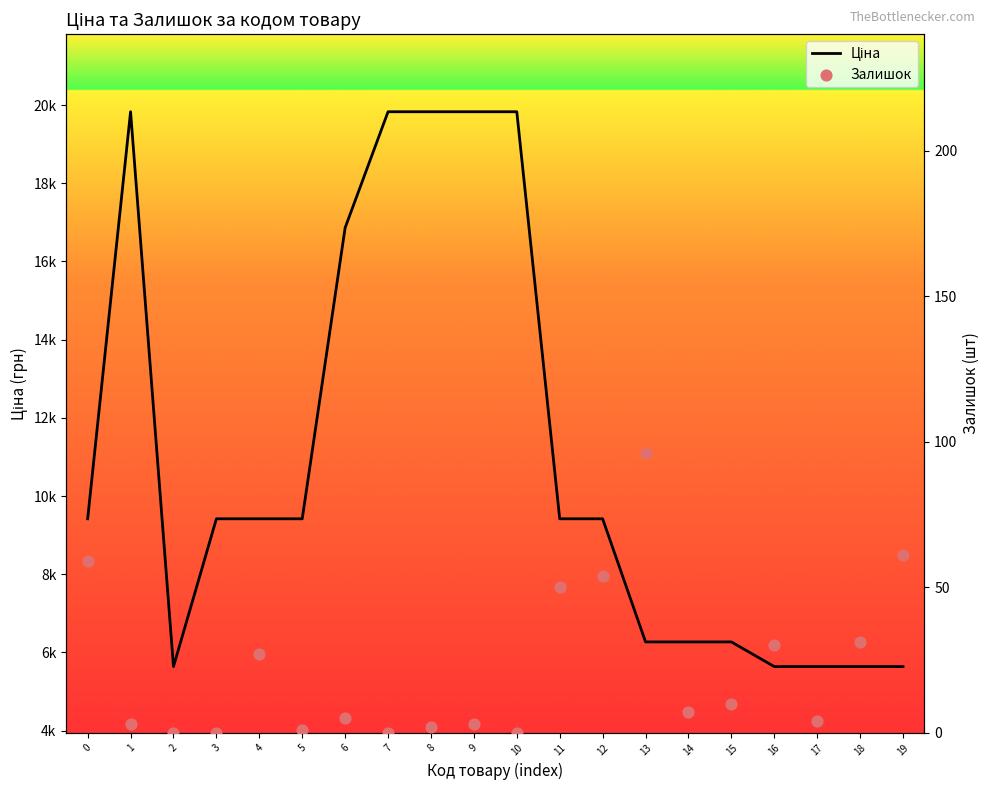

Which series has the largest total across all categories?

Ціна